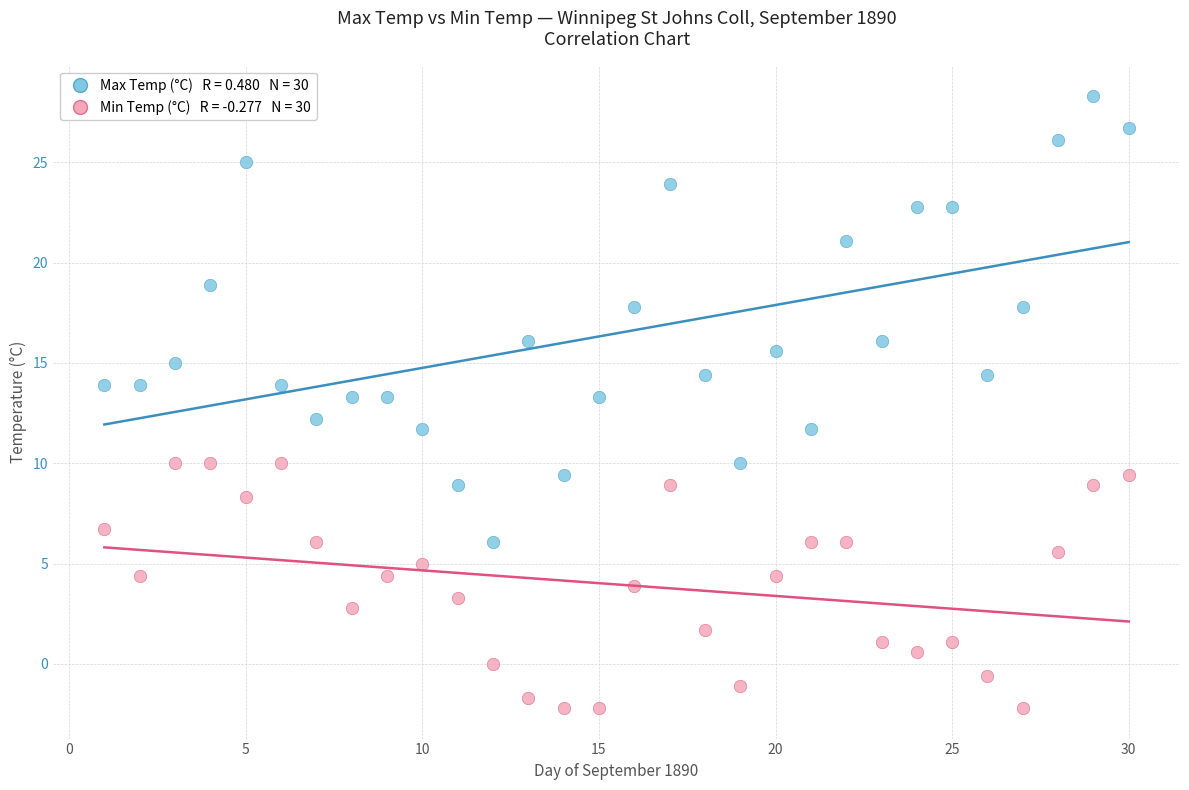

Across all data points, what is the range of X values (max minus min)?

29.0